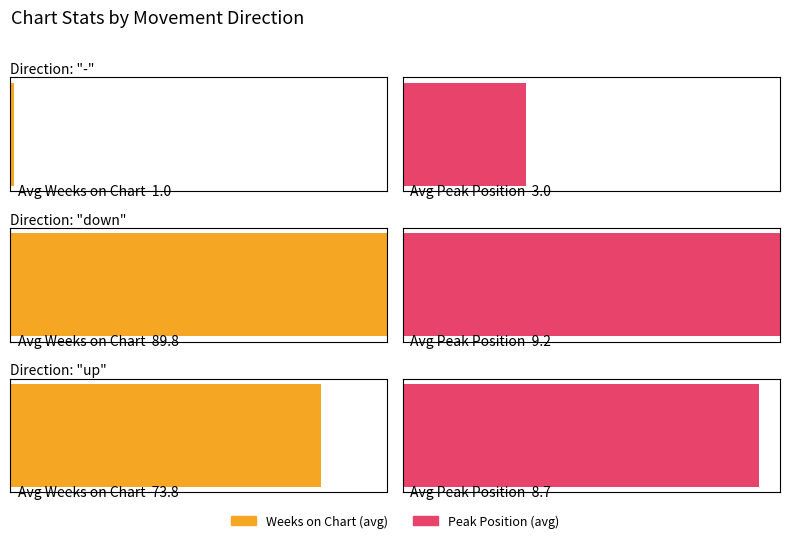

Count the number of categories in the chart.

3